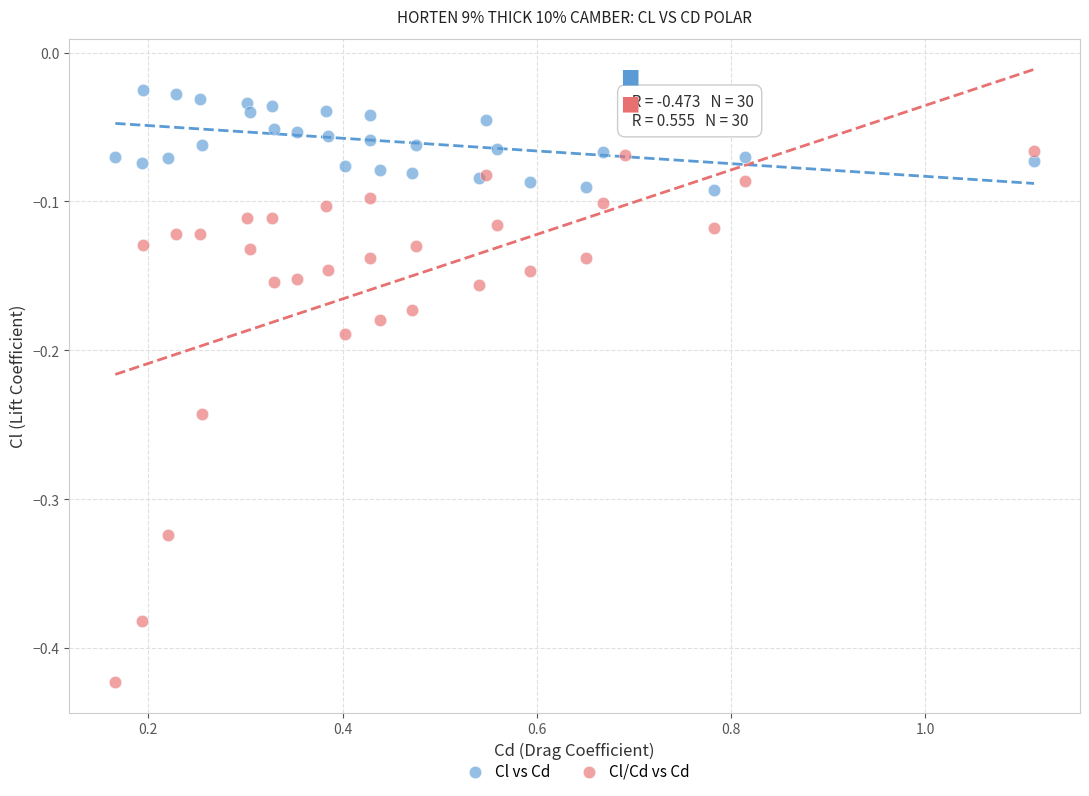

Which series has the largest Y range (max minus min)?

Cl/Cd vs Cd